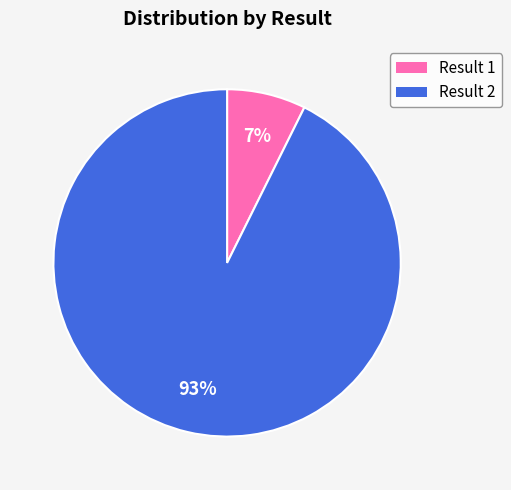

To the nearest percent, what is the average slice percentage?

50%